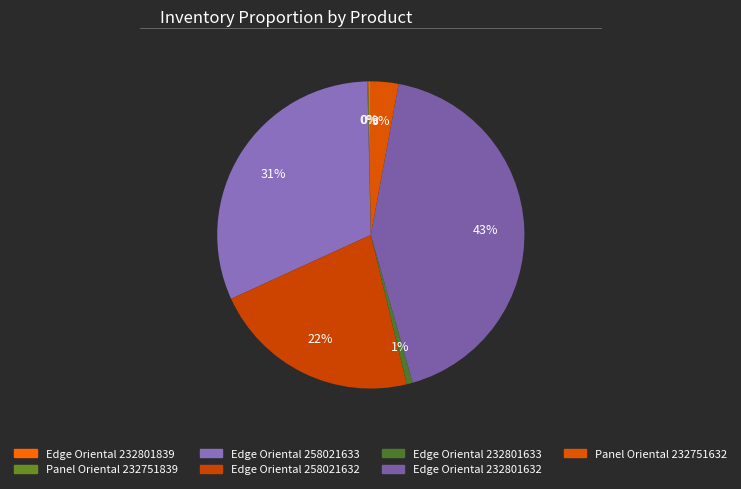

Between Panel Oriental 232751839 and Edge Oriental 258021633, which is larger?

Edge Oriental 258021633